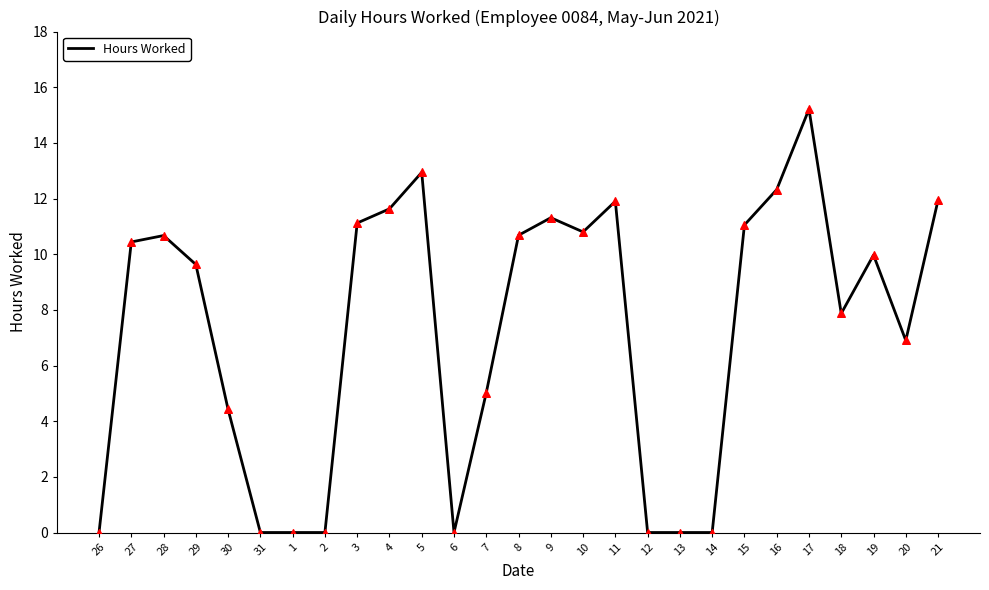

Approximately how many times larger is the value at 4 compared to 17?

0.8